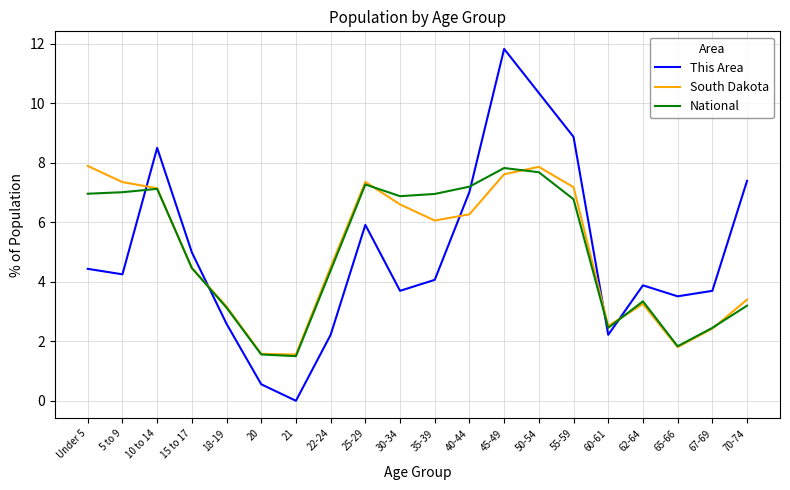

What position from the left is 62-64?

17